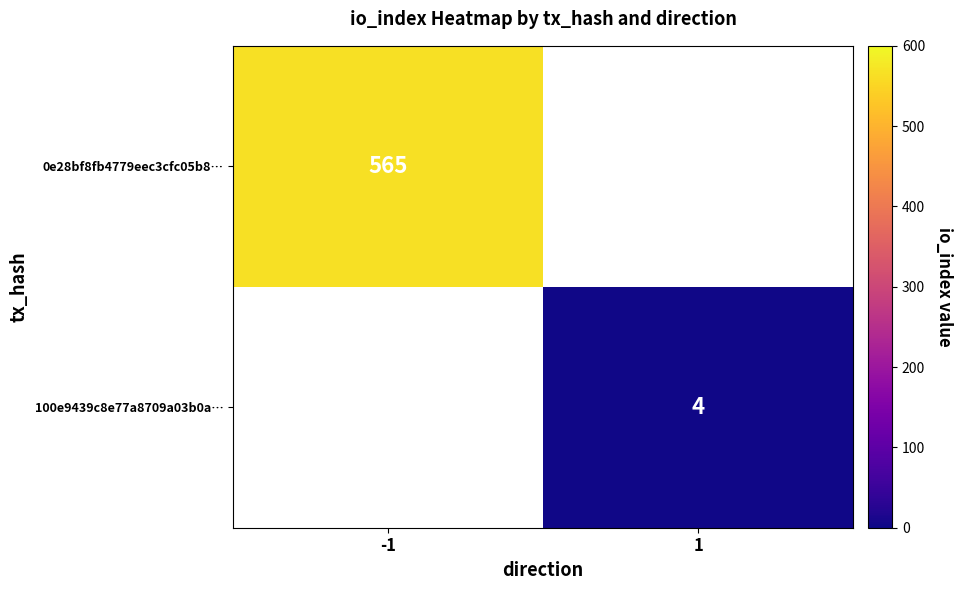

What is the maximum value shown in the chart?

565.0